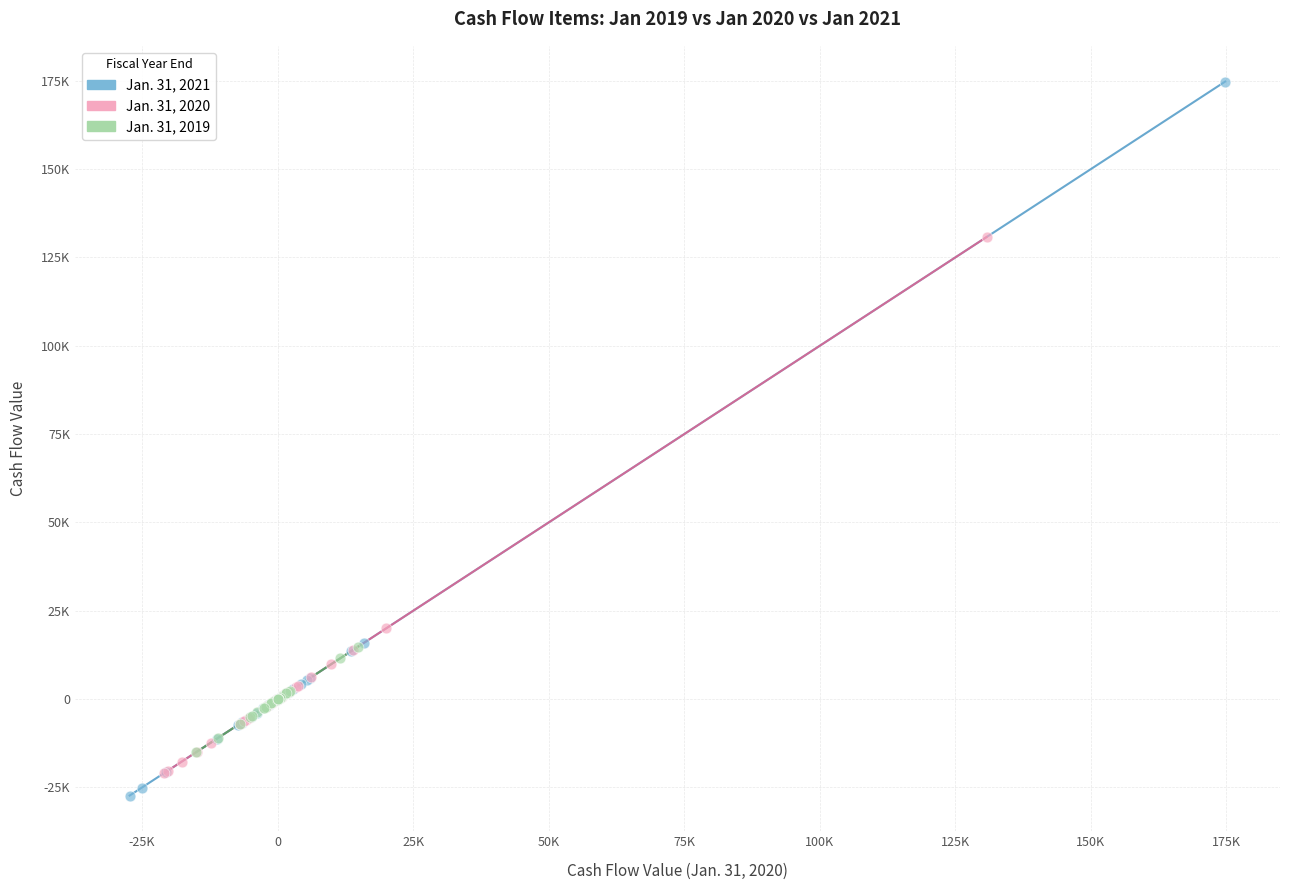

Which series contains the lowest Y value?

Jan. 31, 2021